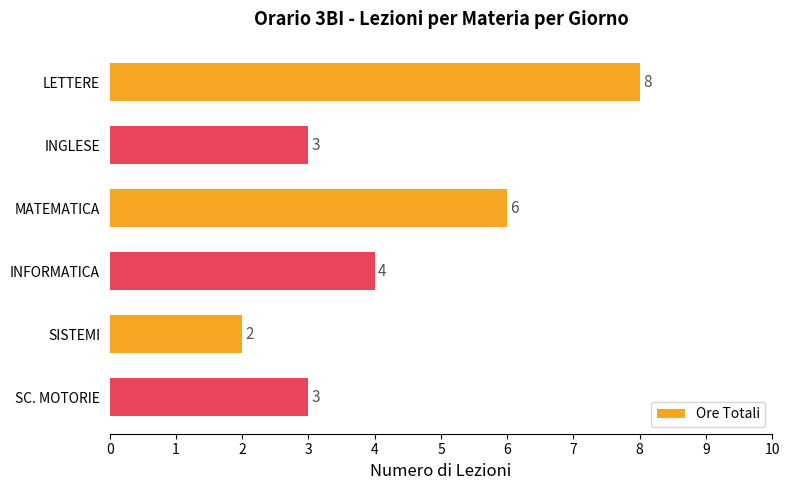

What is the value of the 6th bar from the top?

3